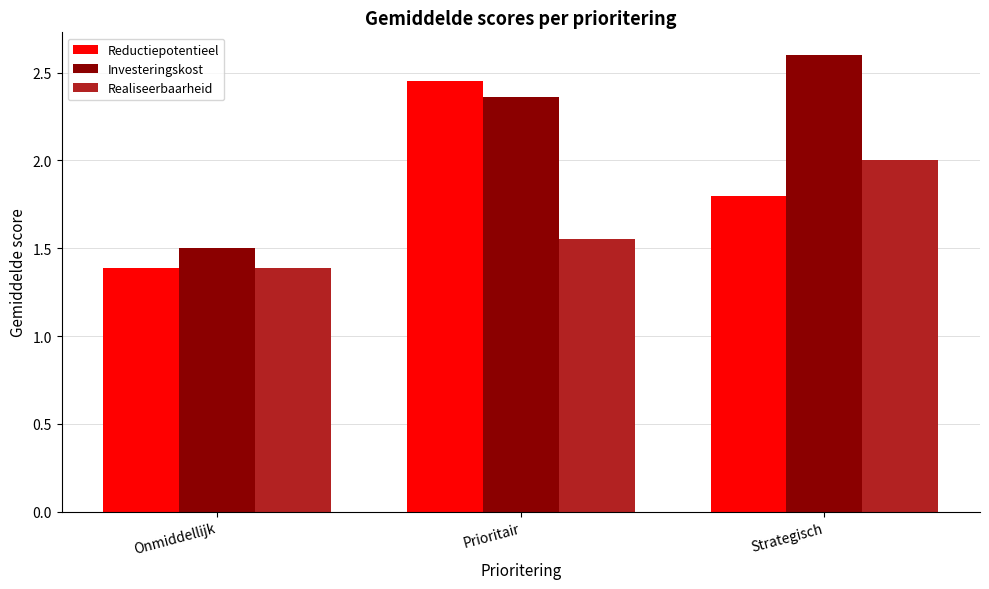

What is the minimum value for Realiseerbaarheid?

1.4